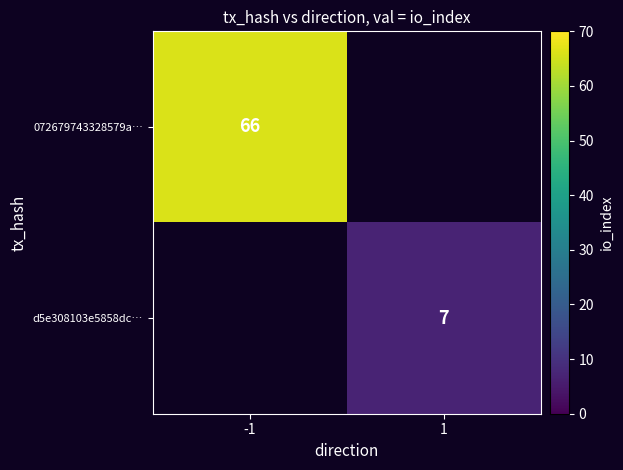

The value of d5e308103e5858dc… at 1 is 7. True or false?

True